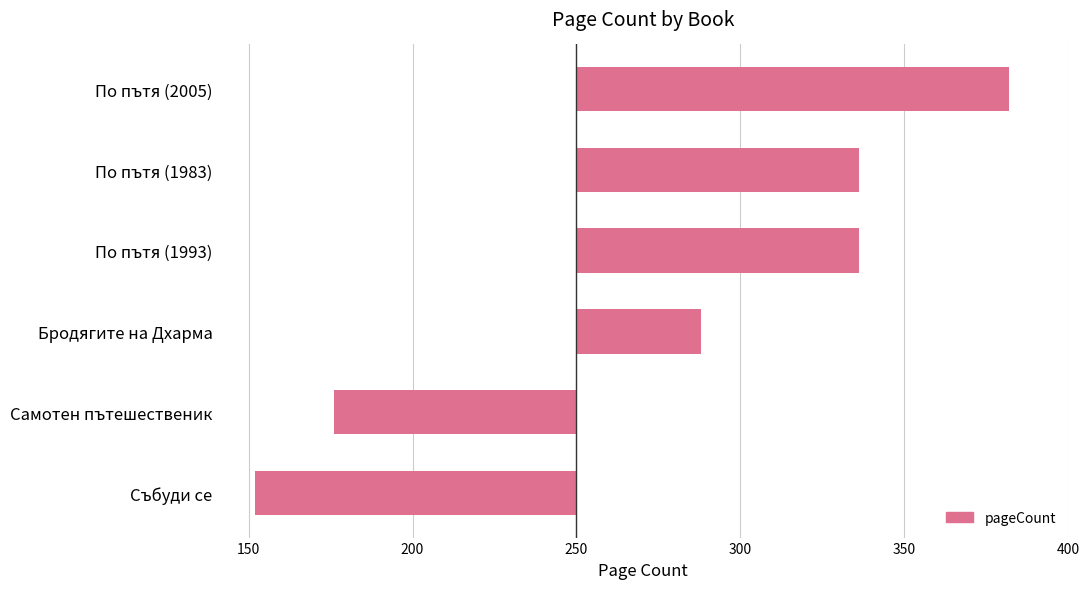

Does the chart contain any negative values?

Yes